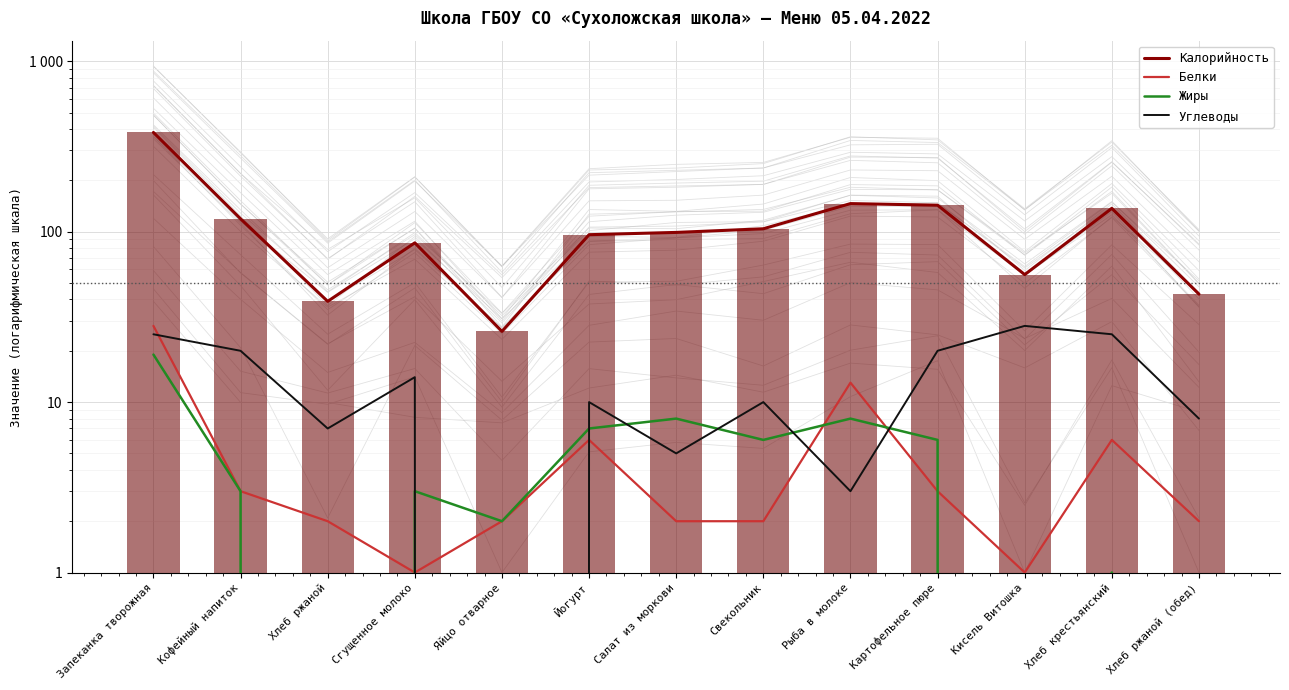

The value of Углеводы at Картофельное пюре is 10.6. True or false?

False